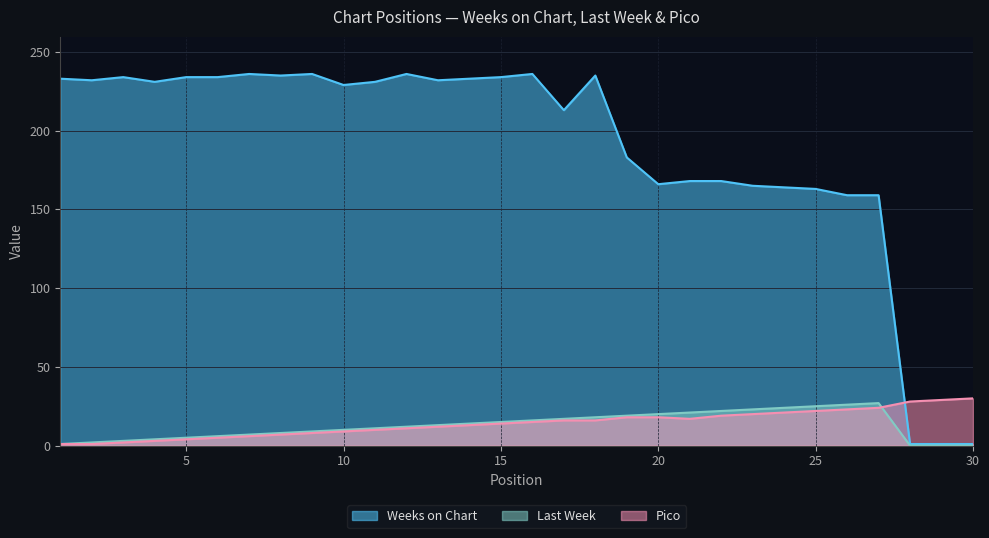

At which category is the sum across all series the highest?

18